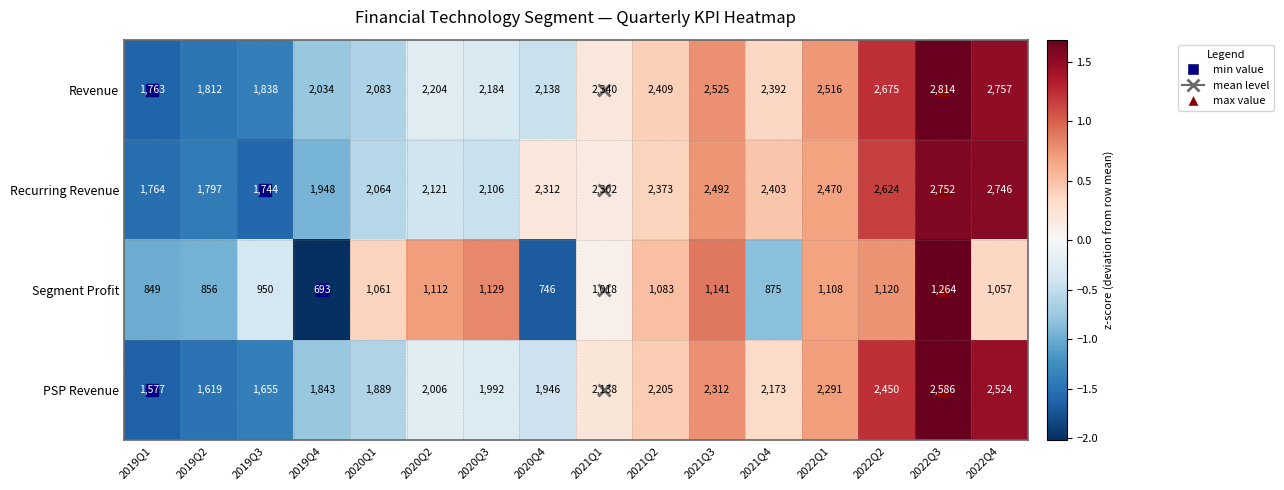

The value of Revenue at 2020Q3 is 2184. True or false?

True